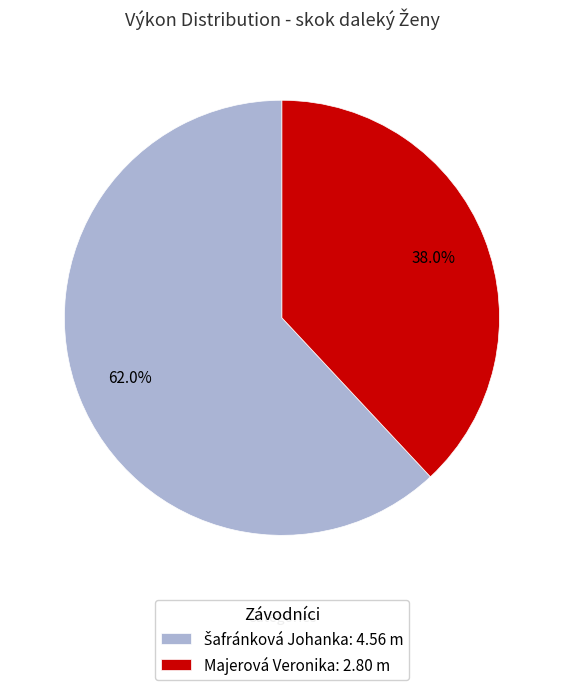

Which slice is the smallest?

Majerová Veronika